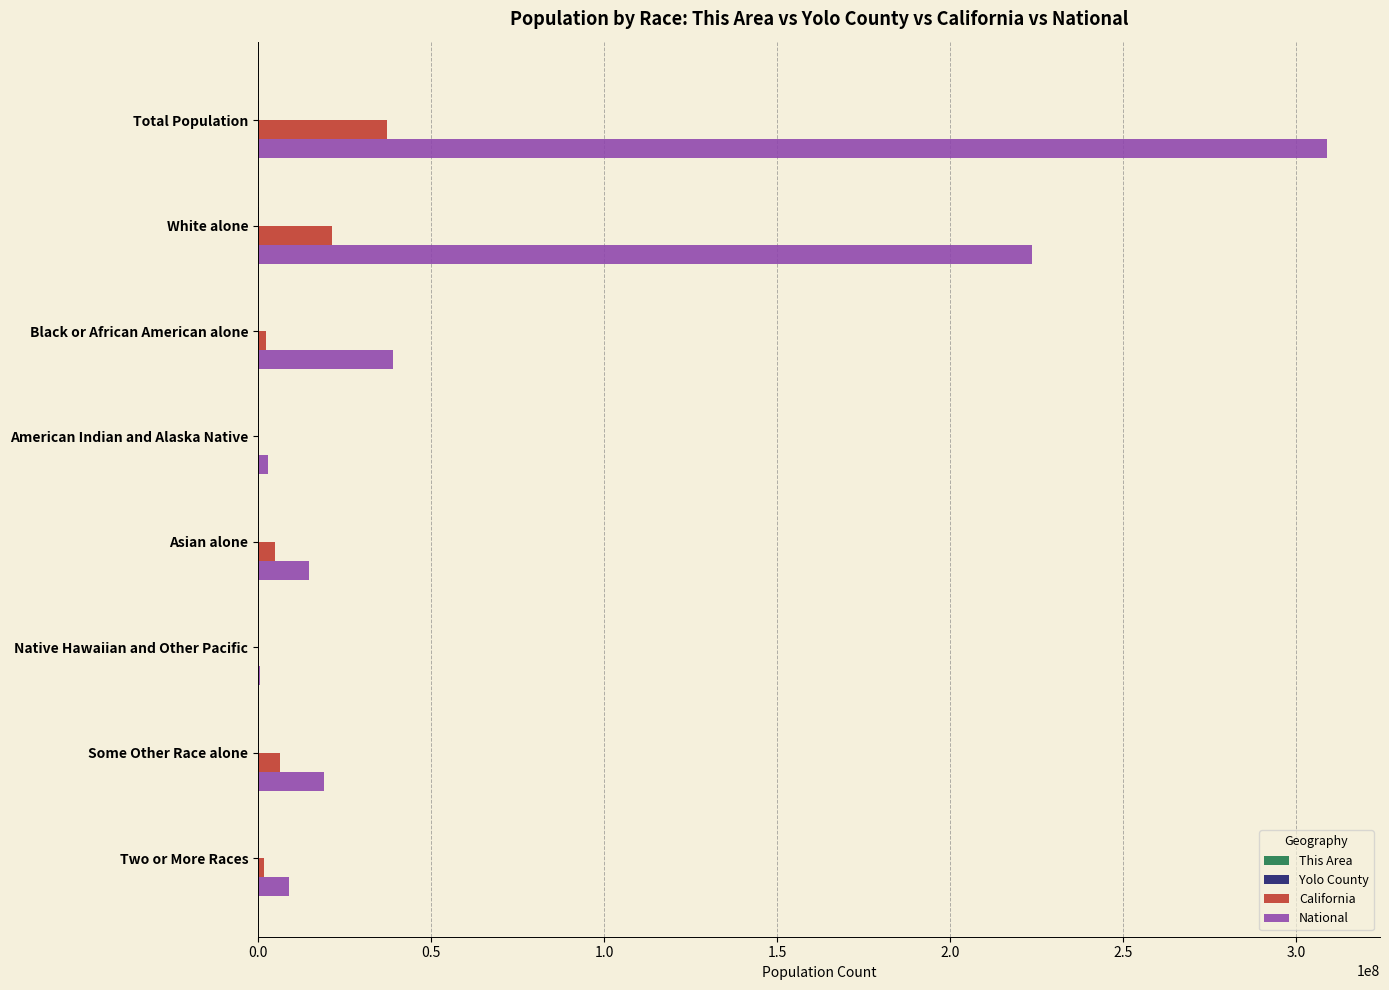

At which category is the sum across all series the highest?

Total Population